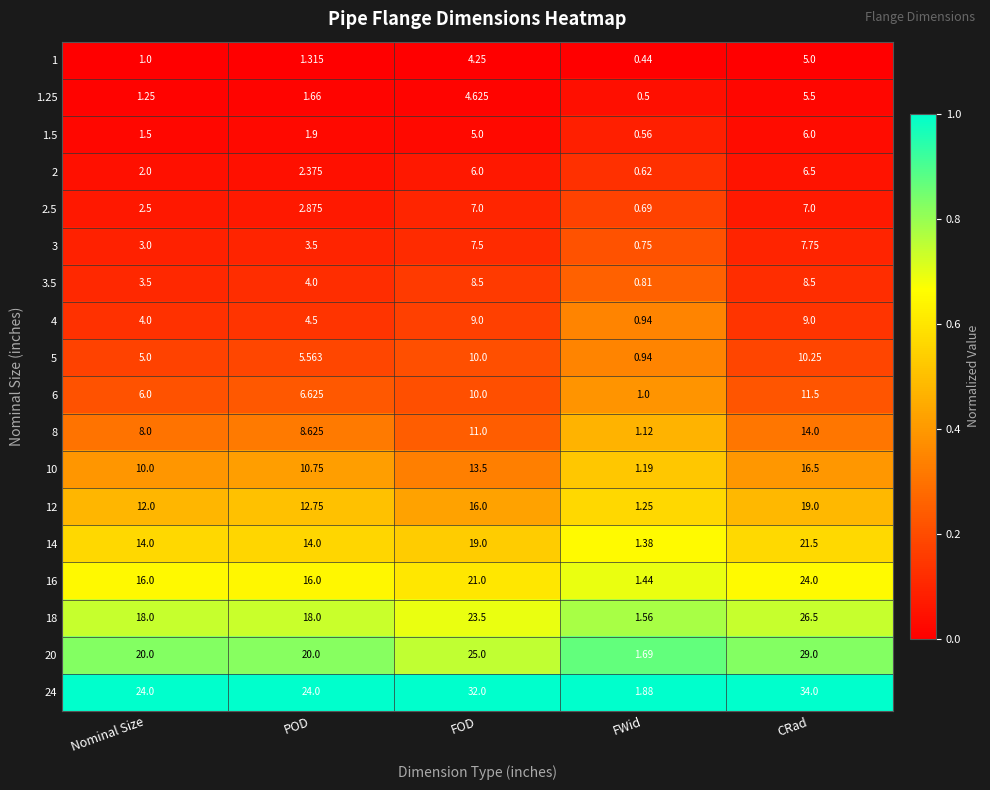

At how many categories does at least one series exceed 0?

5